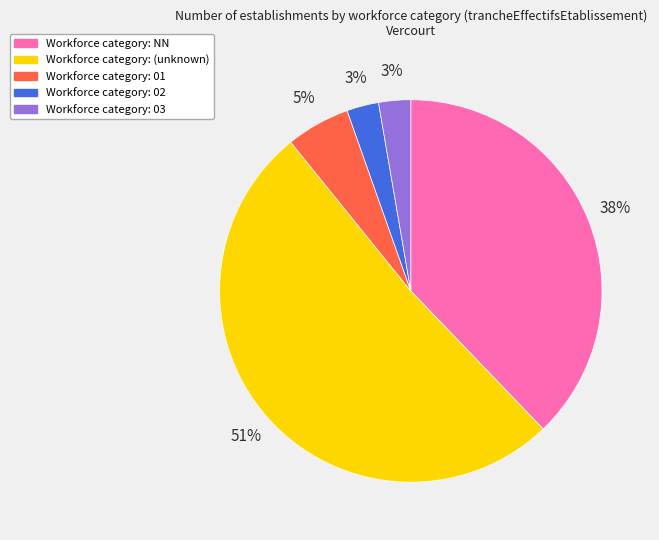

Is there any slice that represents more than half of the pie?

Yes